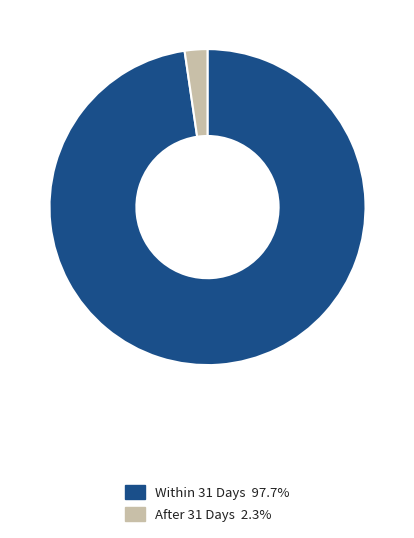

How many segments does this pie chart have?

2